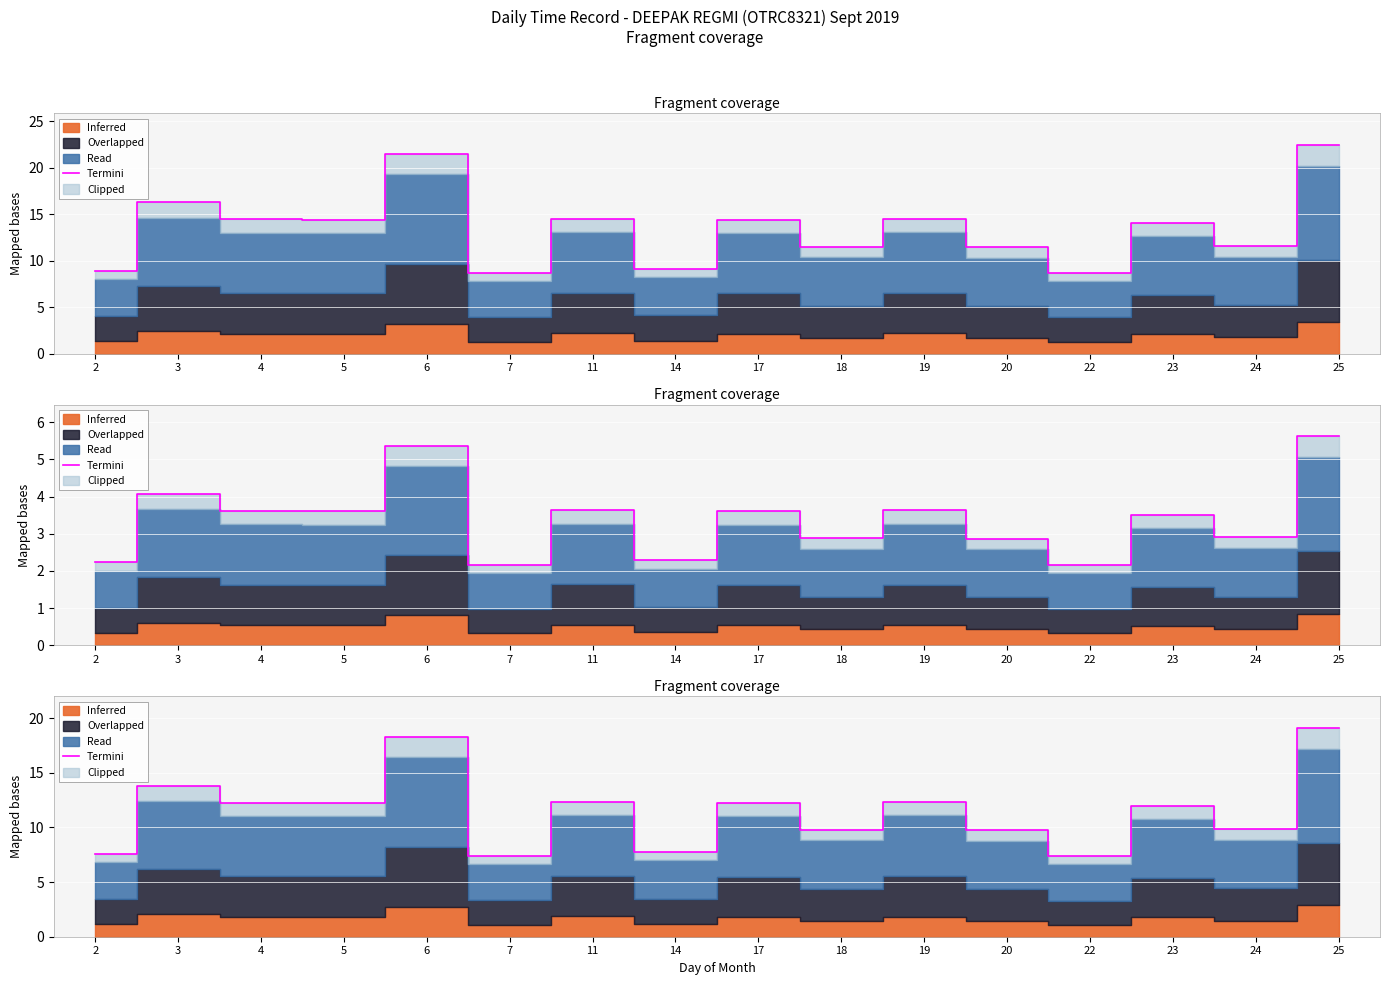

True or false: the data shows 7.5 at 23.

False